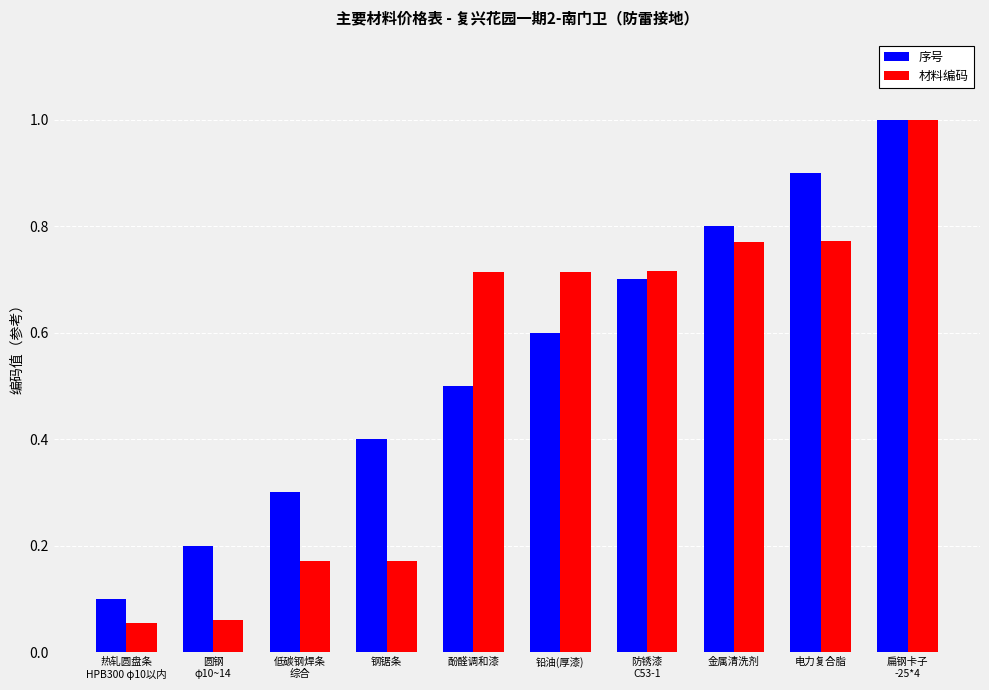

What are all the series names shown in the legend?

序号, 材料编码